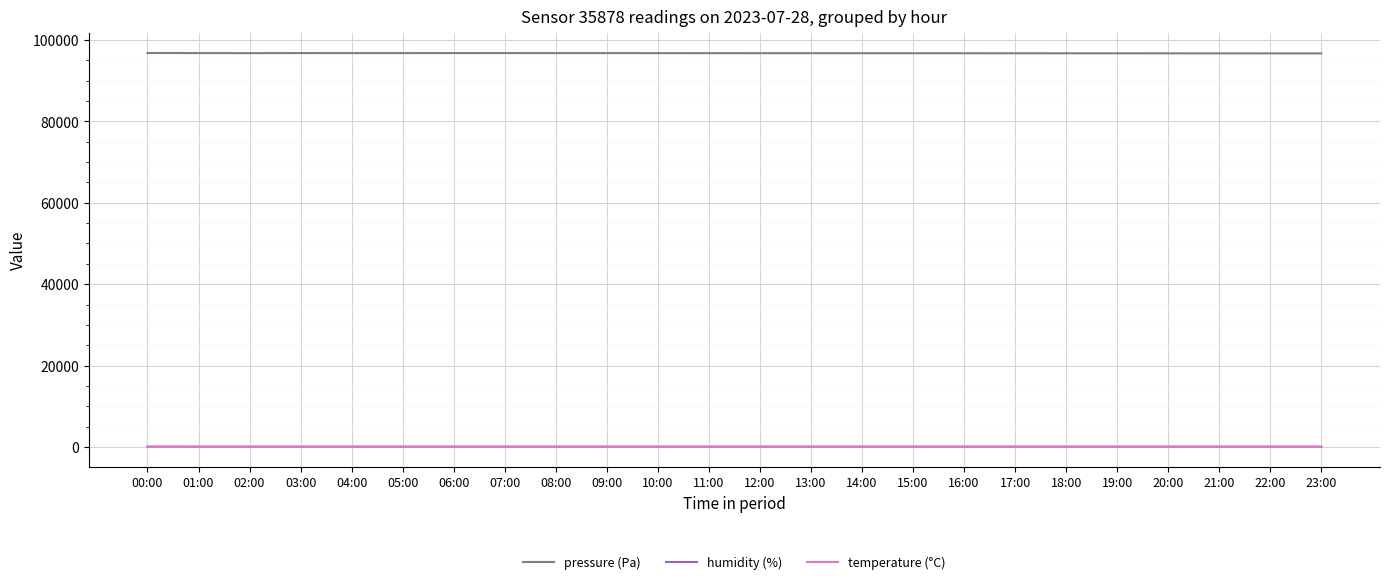

What position from the right is 09:00?

15